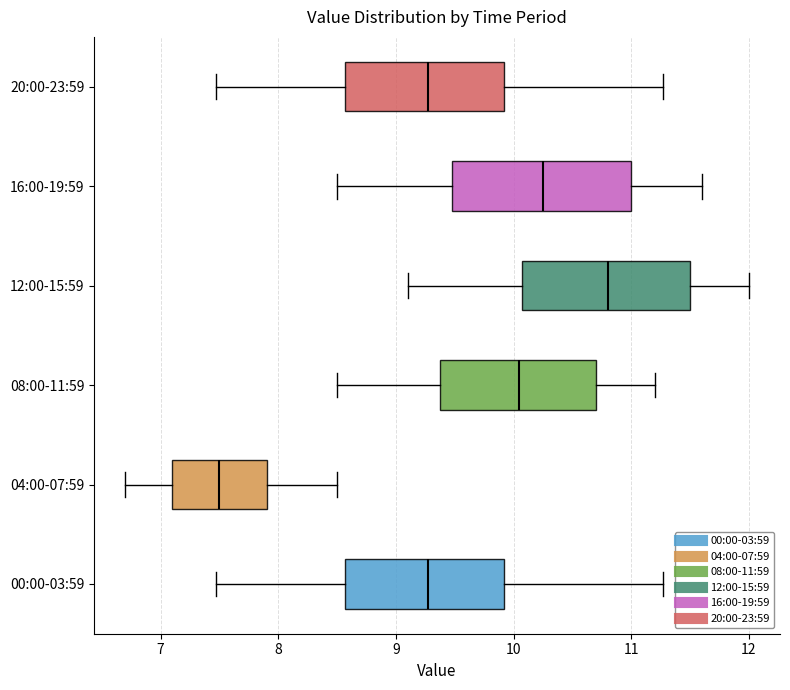

Which box's median line is the furthest to the right?

12:00-15:59